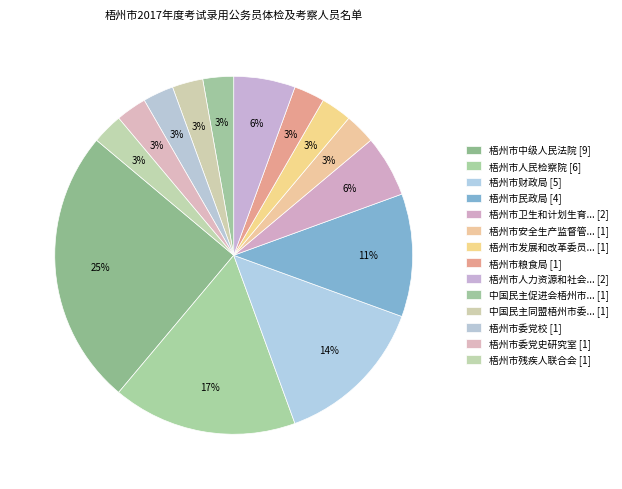

Rank the categories by value from lowest to highest.

梧州市安全生产监督管理局, 梧州市发展和改革委员会, 梧州市粮食局, 中国民主促进会梧州市委员会, 中国民主同盟梧州市委员会, 梧州市委党校, 梧州市委党史研究室, 梧州市残疾人联合会, 梧州市卫生和计划生育委员会, 梧州市人力资源和社会保障局, 梧州市民政局, 梧州市财政局, 梧州市人民检察院, 梧州市中级人民法院